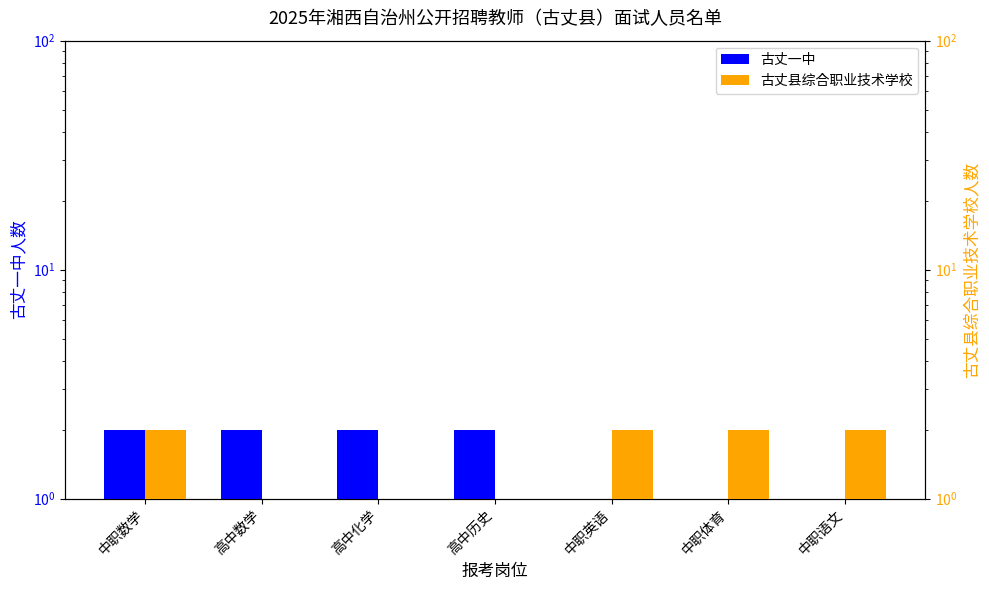

Reading right to left, what are all the values shown in this chart?

古丈一中: 中职语文=0	中职体育=0	中职英语=0	高中历史=2	高中化学=2	高中数学=2	中职数学=2
古丈县综合职业技术学校: 中职语文=2	中职体育=2	中职英语=2	高中历史=0	高中化学=0	高中数学=0	中职数学=2